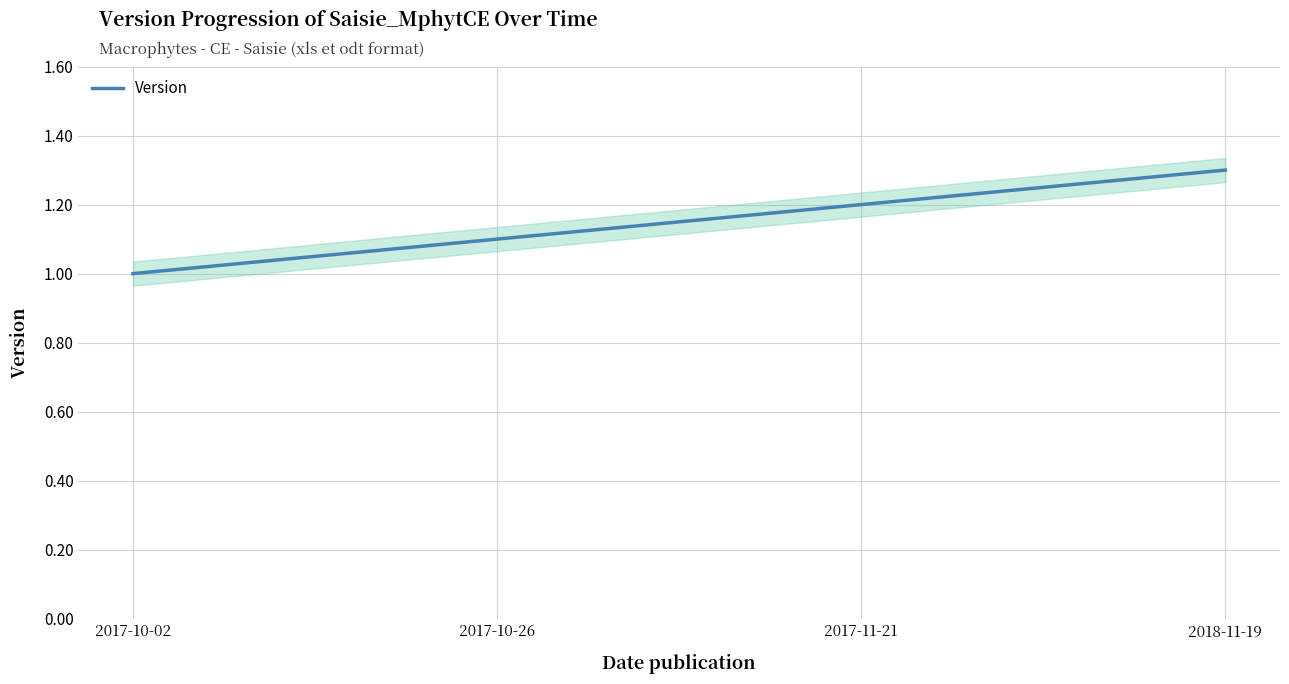

Does the chart display data point markers on the line(s)?

No